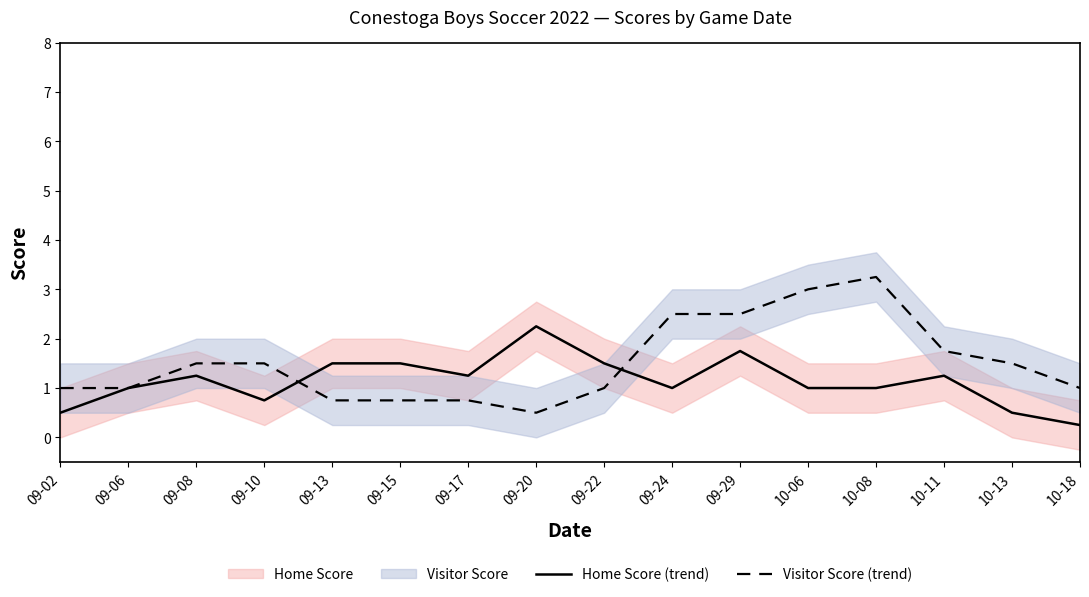

Rank the series by their average value, from lowest to highest.

Home Score (trend), Visitor Score (trend)